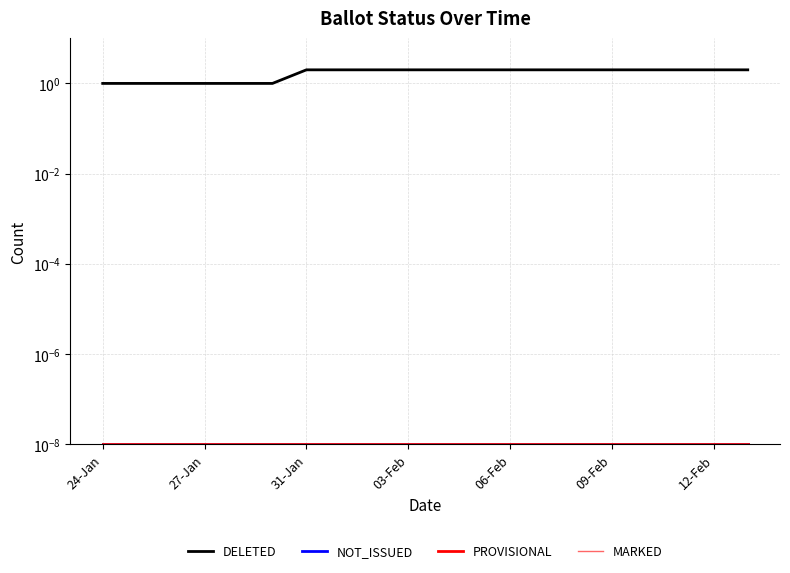

How many lines are shown in the chart?

4